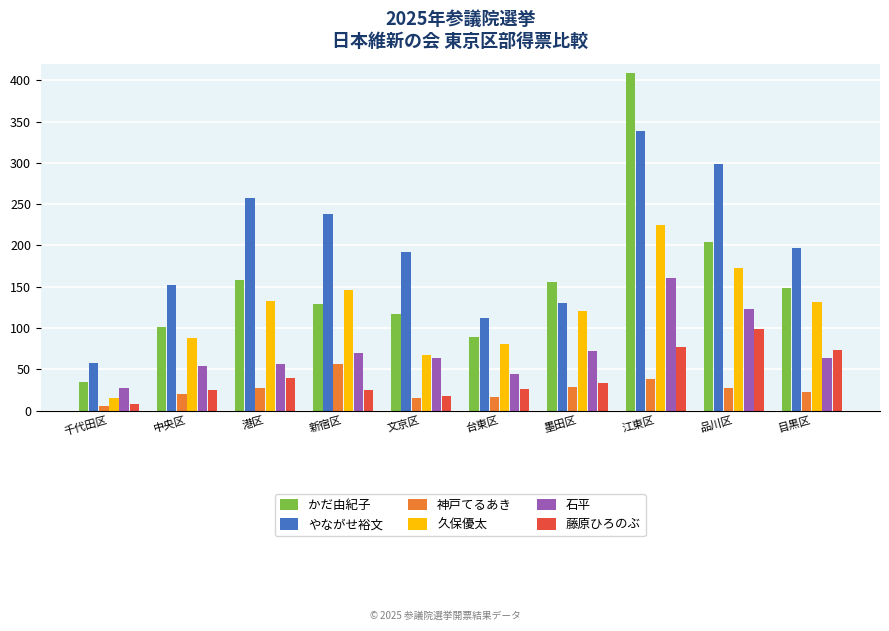

List the series in order of their peak value, highest first.

かだ由紀子, やながせ裕文, 久保優太, 石平, 藤原ひろのぶ, 神戸てるあき